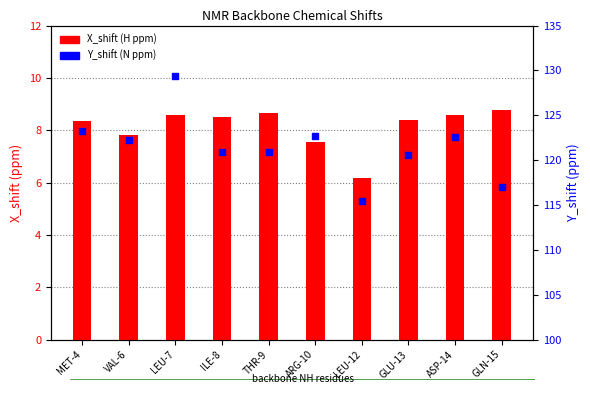

What are all the series names shown in the legend?

X_shift (H ppm), Y_shift (N ppm)